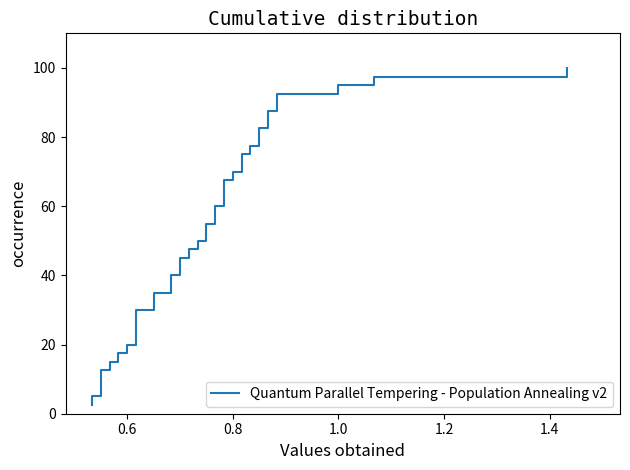

What is the difference between the second highest and second lowest values?

92.5